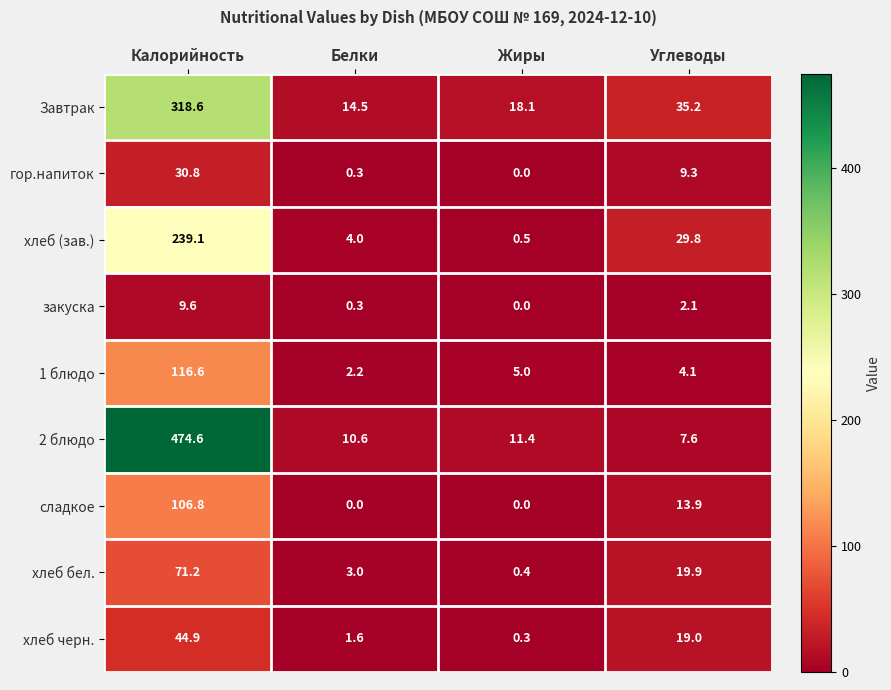

What is the maximum value shown in the chart?

474.6